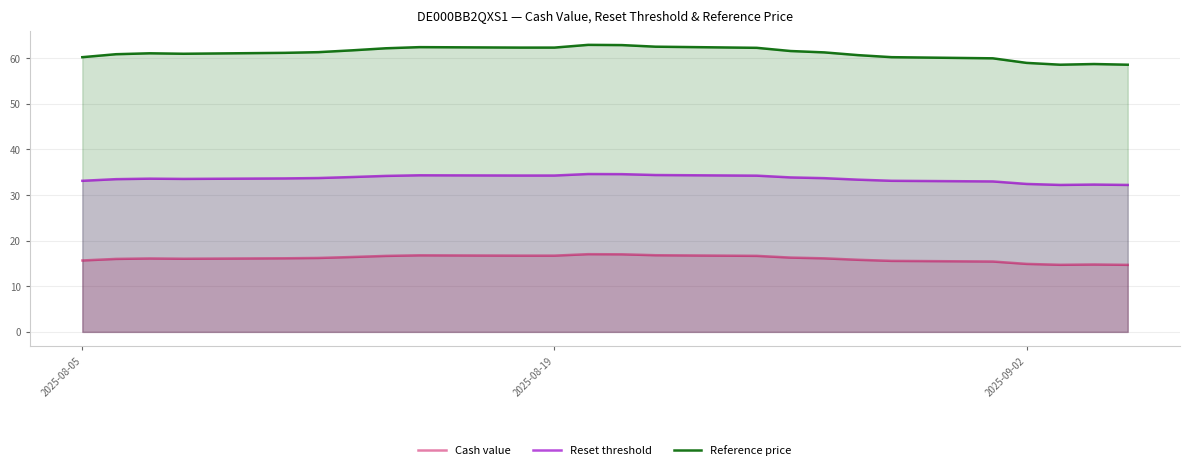

What is the highest value of the Reference price series?

62.9